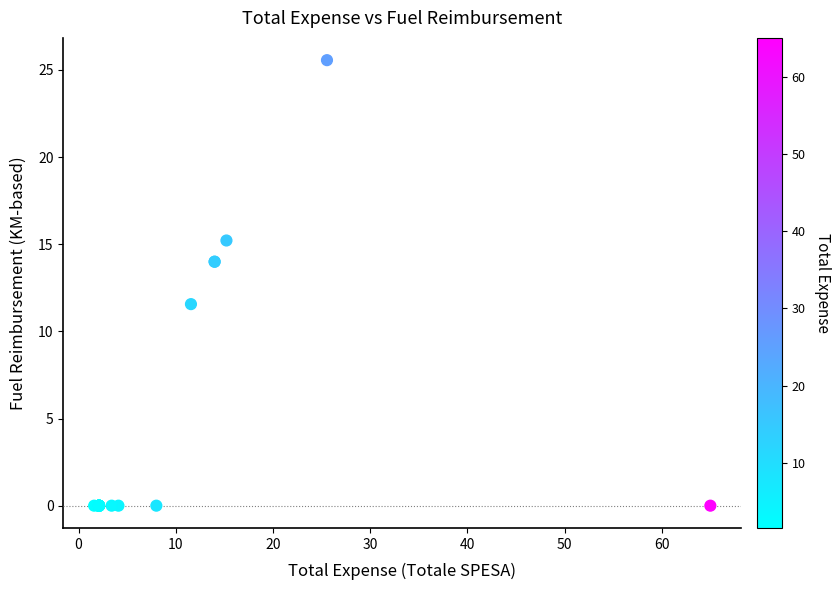

What Y value in the scatter plot is closest to 12?

11.6